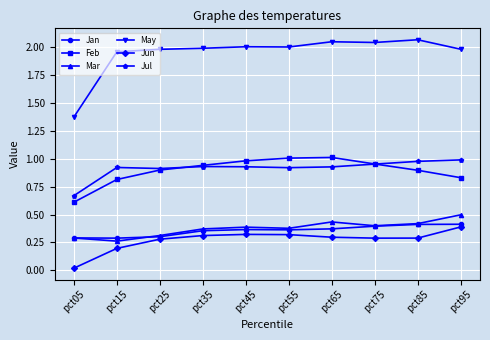

True or false: May and Jan intersect in this chart.

False